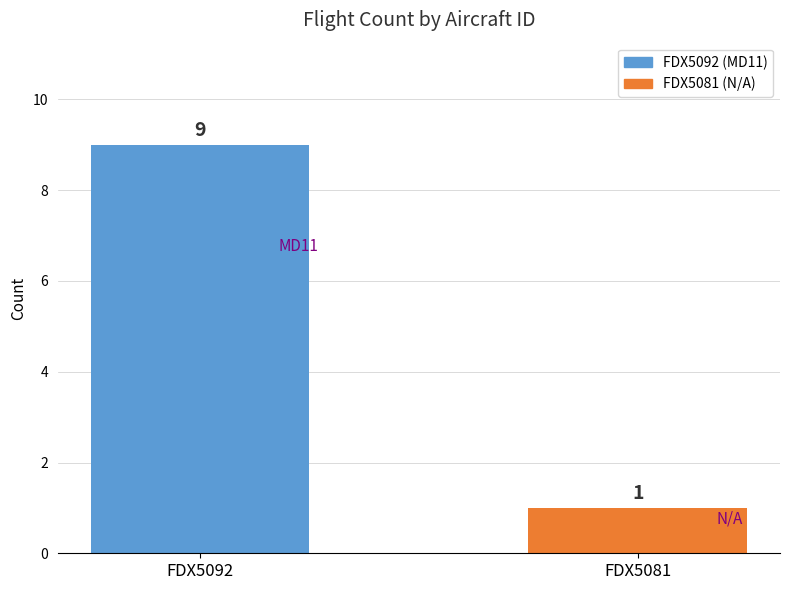

What is the maximum value shown in the chart?

9